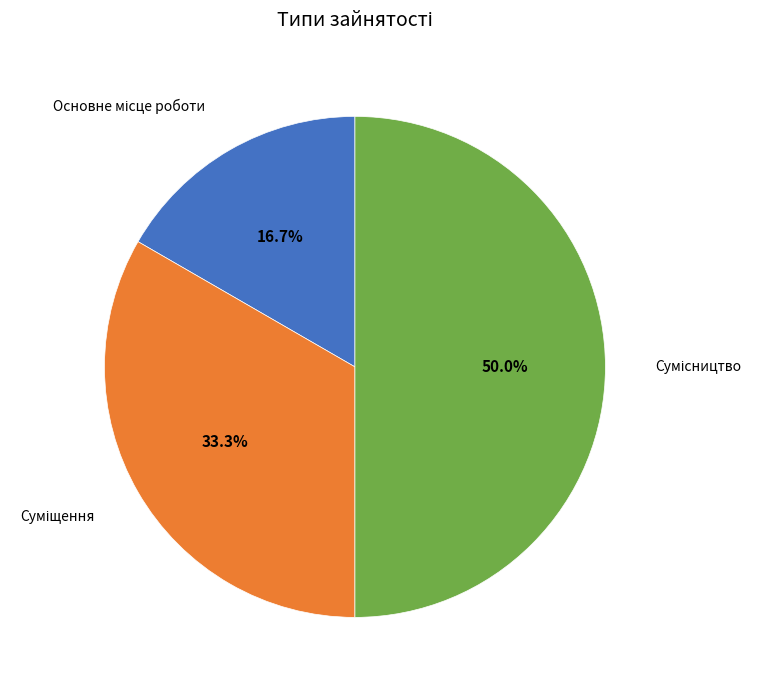

Count the number of slices in the pie.

3